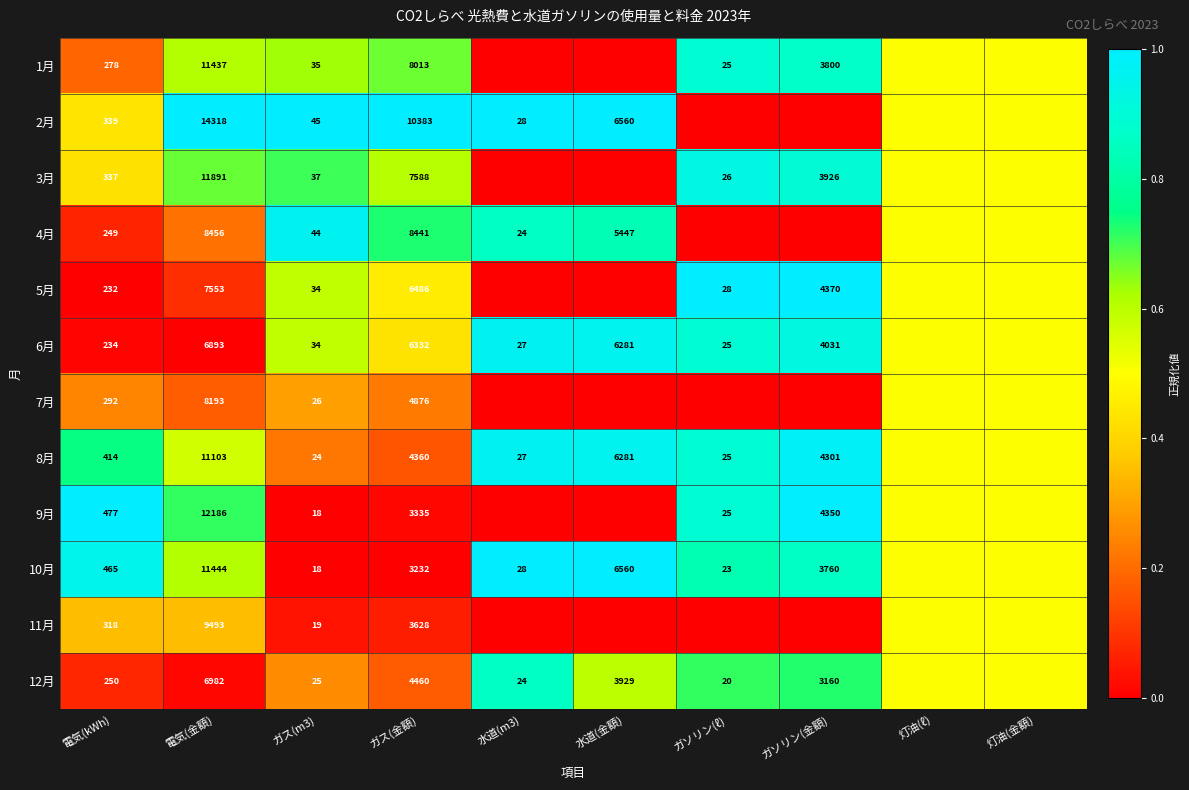

What is the spread (max minus min) of values at 電気(金額)?

7425.0